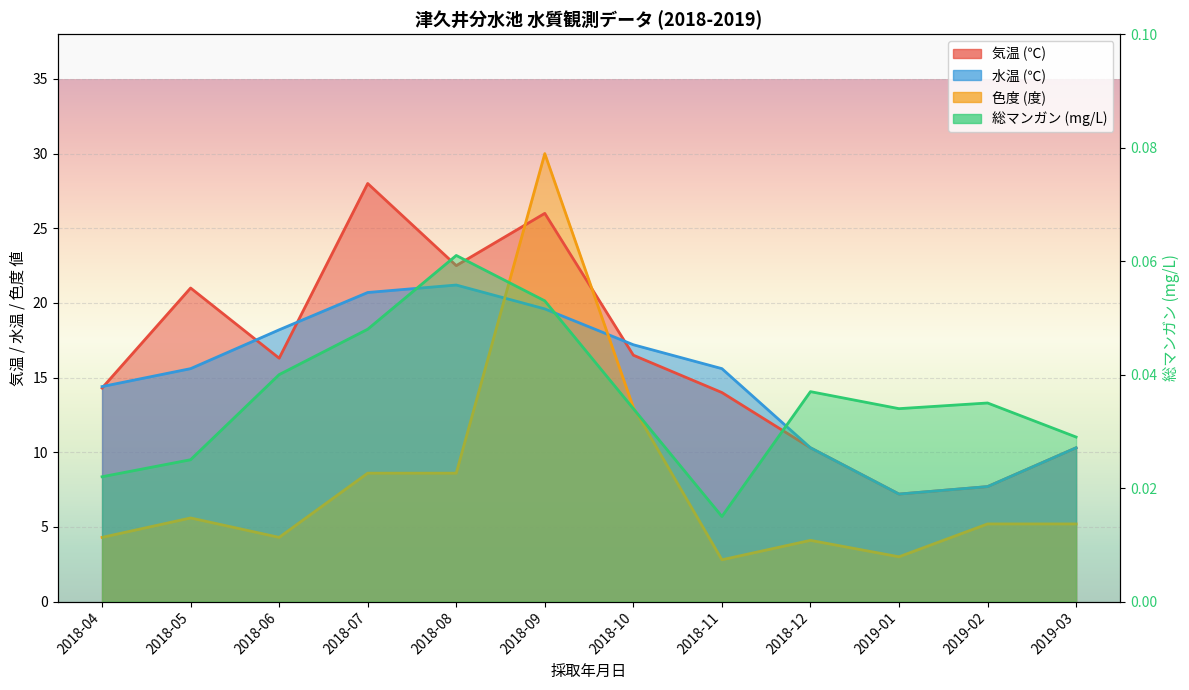

What is the difference between the highest and lowest values at 2018-06?

18.2